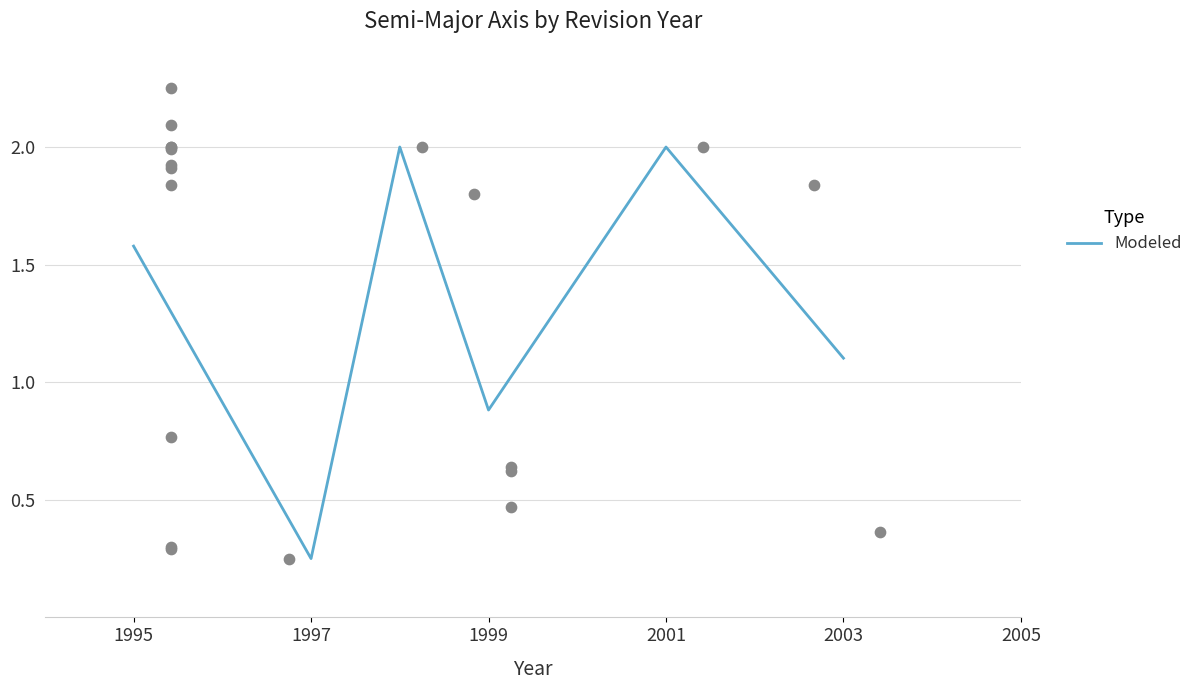

Which has a higher value, 1997 or 1995?

1995